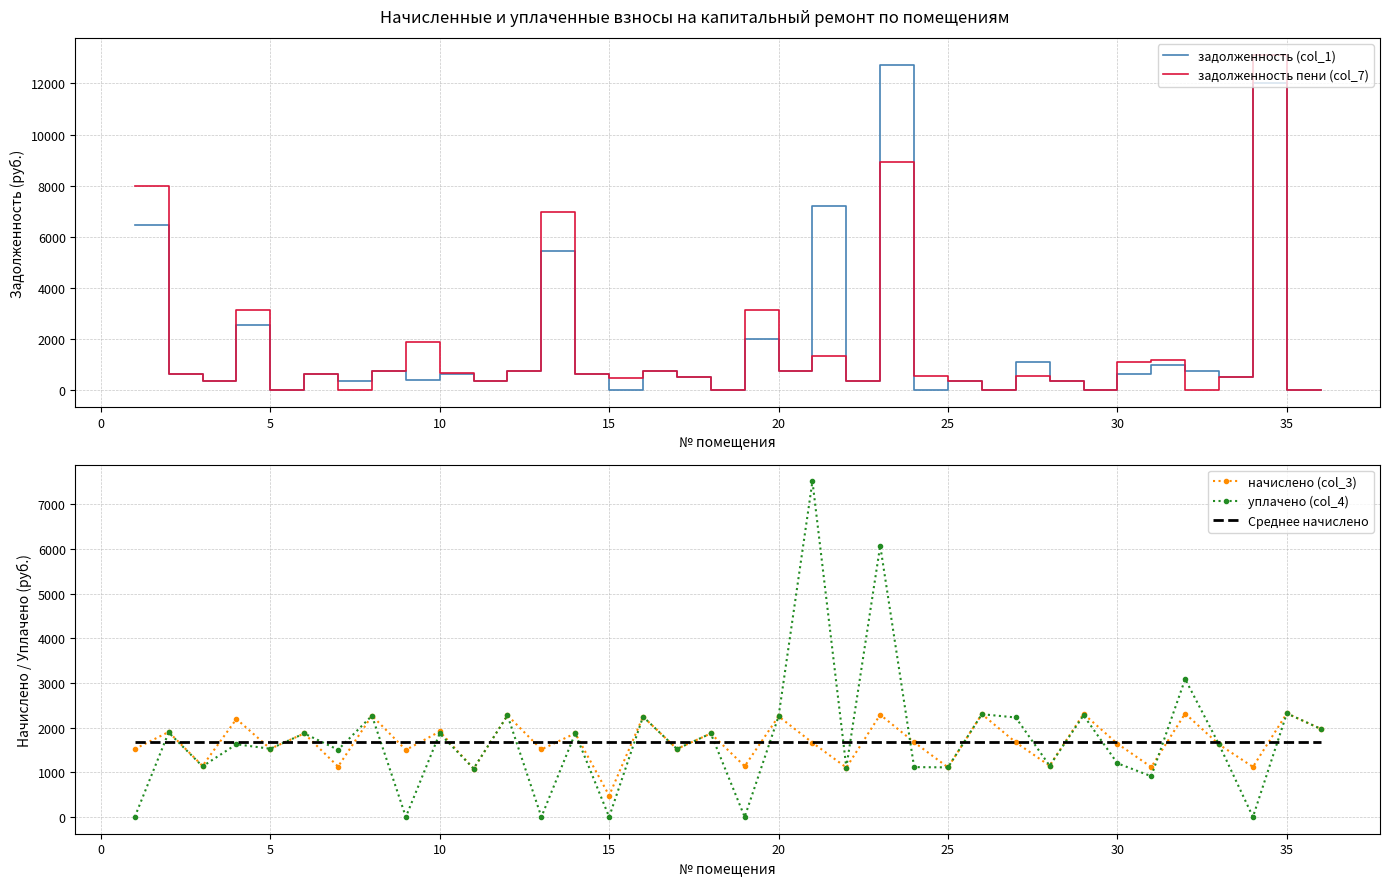

True or false: задолженность пени (col_7) has more than 0 interior local peaks.

True